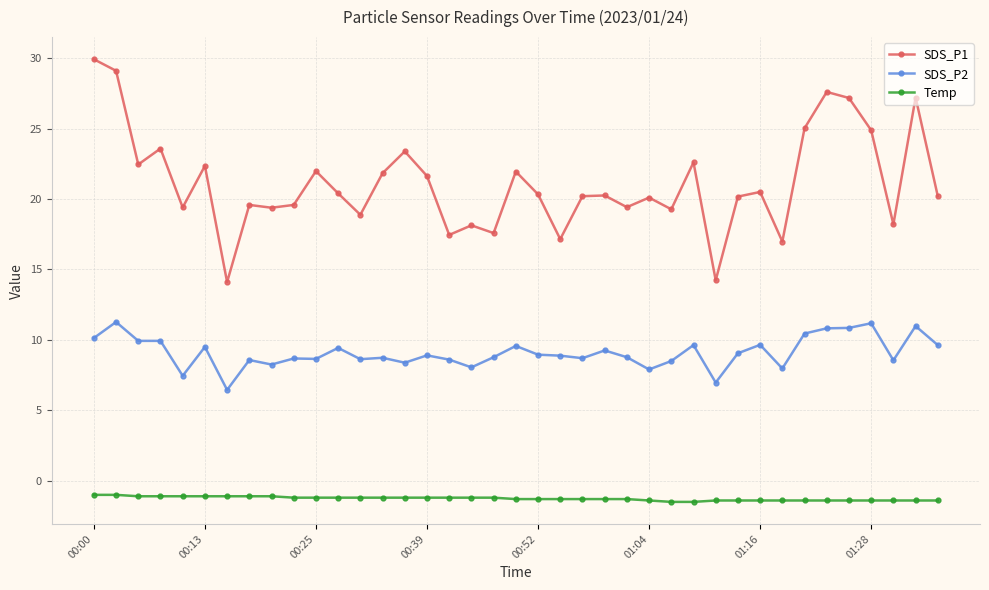

Which series has the largest total across all categories?

SDS_P1